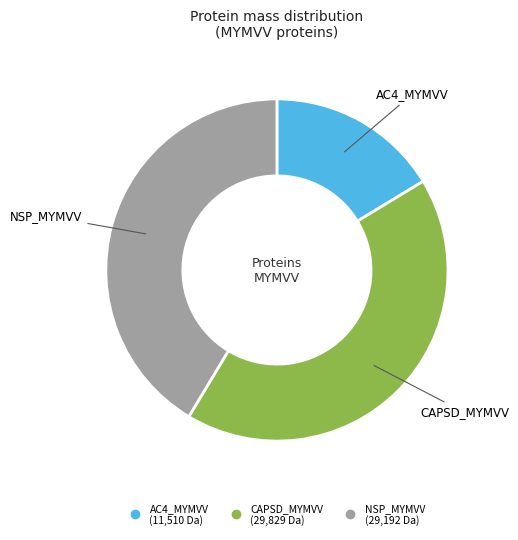

Which category has the biggest portion of the pie?

CAPSD_MYMVV